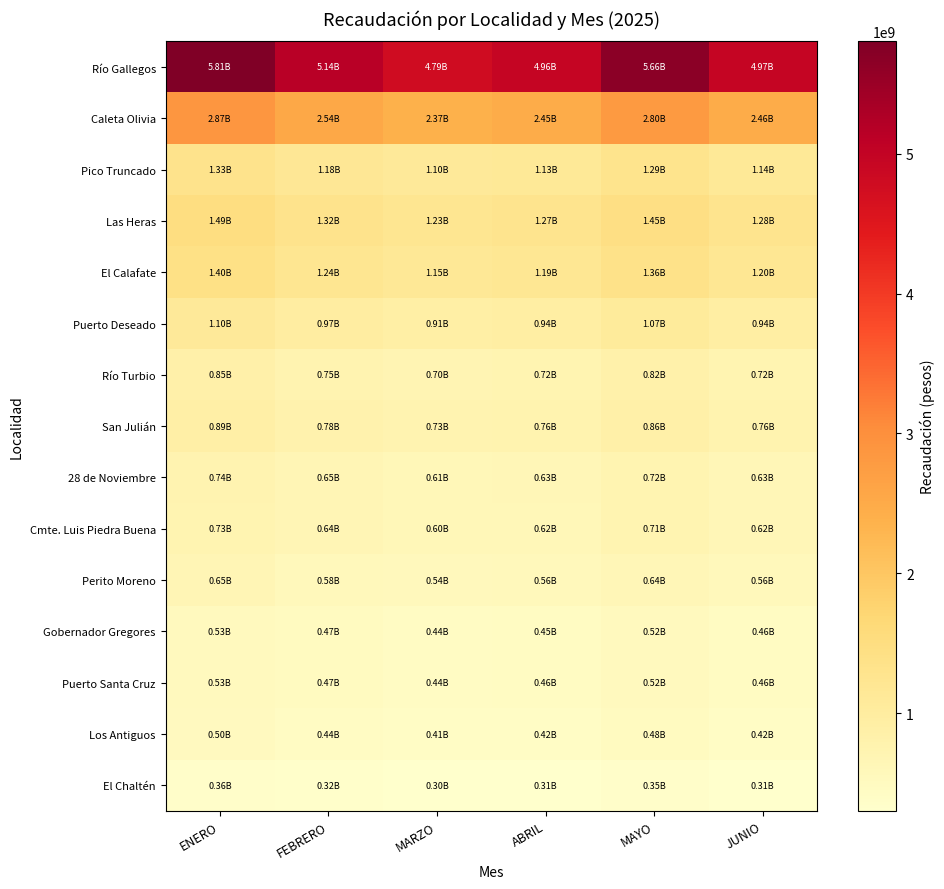

At ABRIL, list the series in order from largest to smallest.

Río Gallegos, Caleta Olivia, Las Heras, El Calafate, Pico Truncado, Puerto Deseado, San Julián, Río Turbio, 28 de Noviembre, Cmte. Luis Piedra Buena, Perito Moreno, Puerto Santa Cruz, Gobernador Gregores, Los Antiguos, El Chaltén